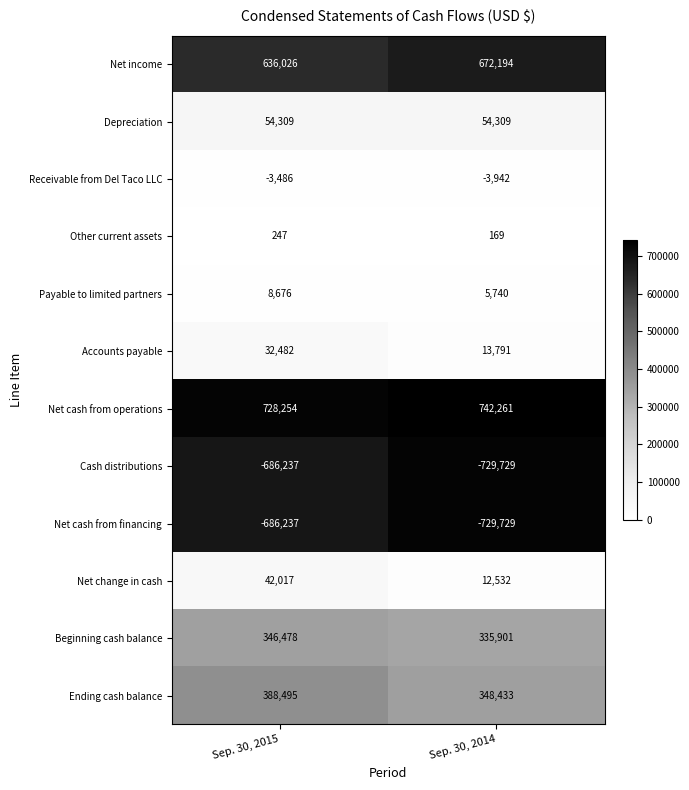

Which category has the highest value across all series?

Sep. 30, 2014